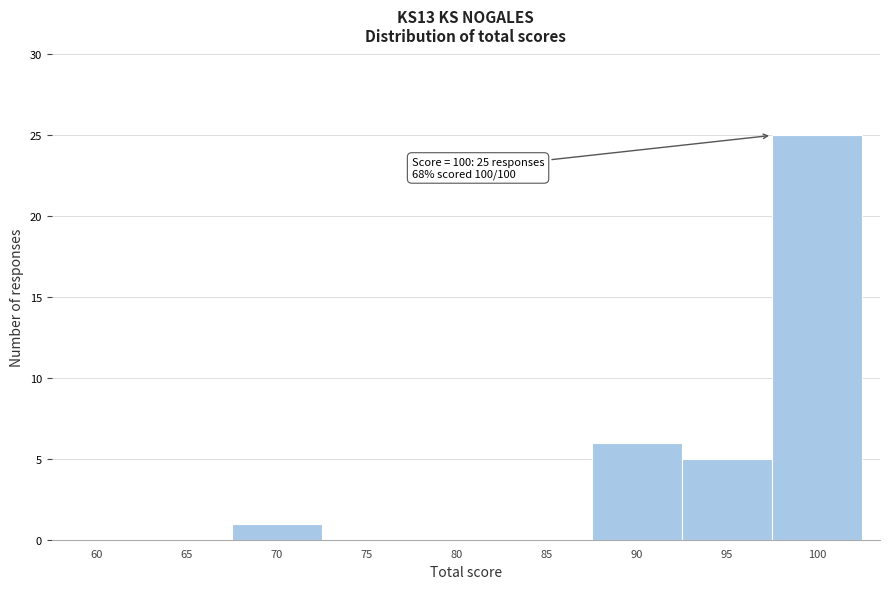

Reading left to right, transcribe all the data shown in this chart.

60=0	65=0	70=1	75=0	80=0	85=0	90=6	95=5	100=25